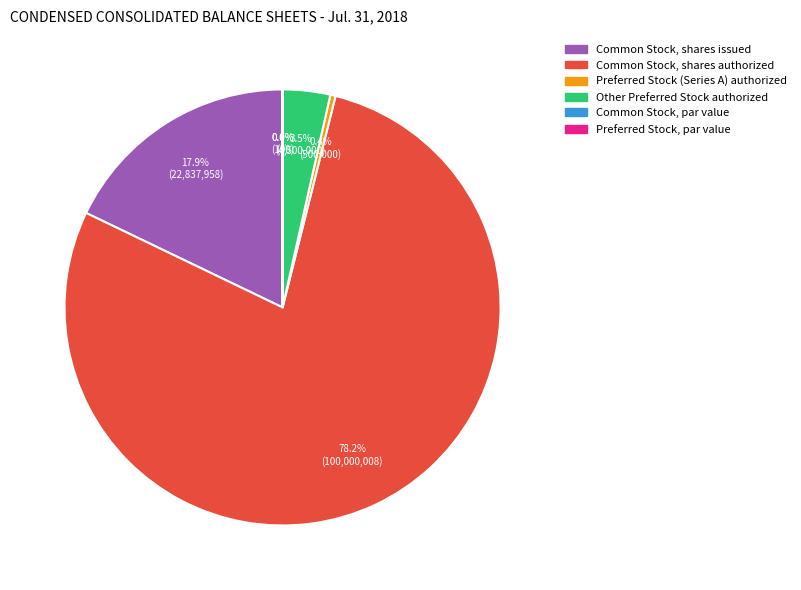

What percentage is NOT represented by Other Preferred Stock authorized?

96.5%